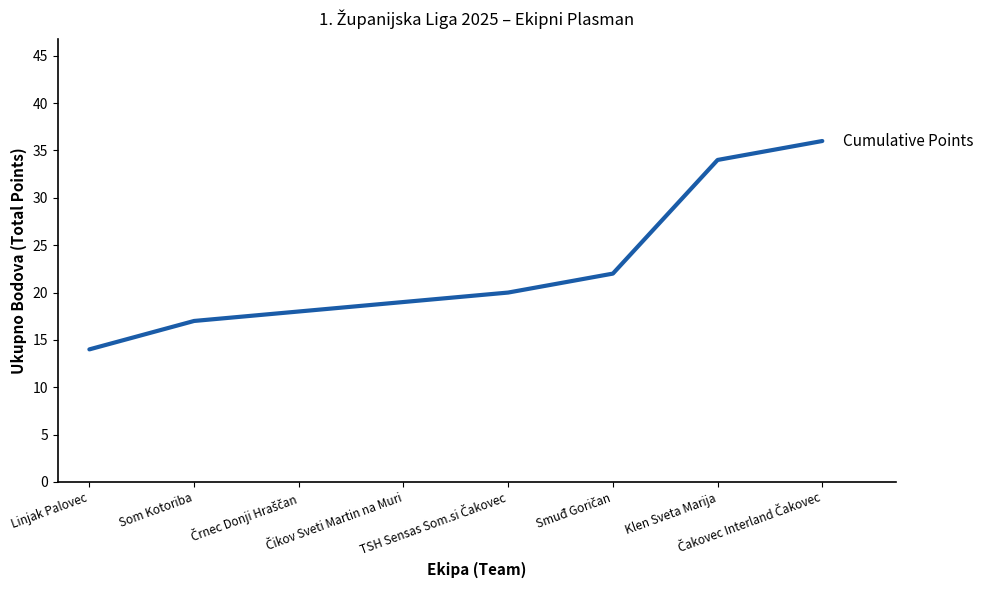

What is the minimum value shown in the chart?

14